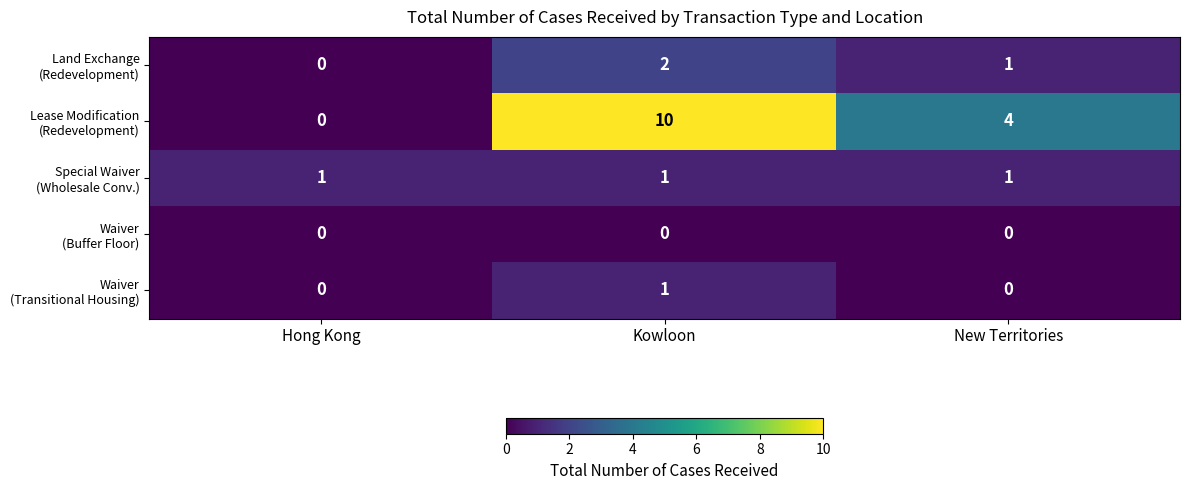

At which category is the sum across all series the highest?

Kowloon